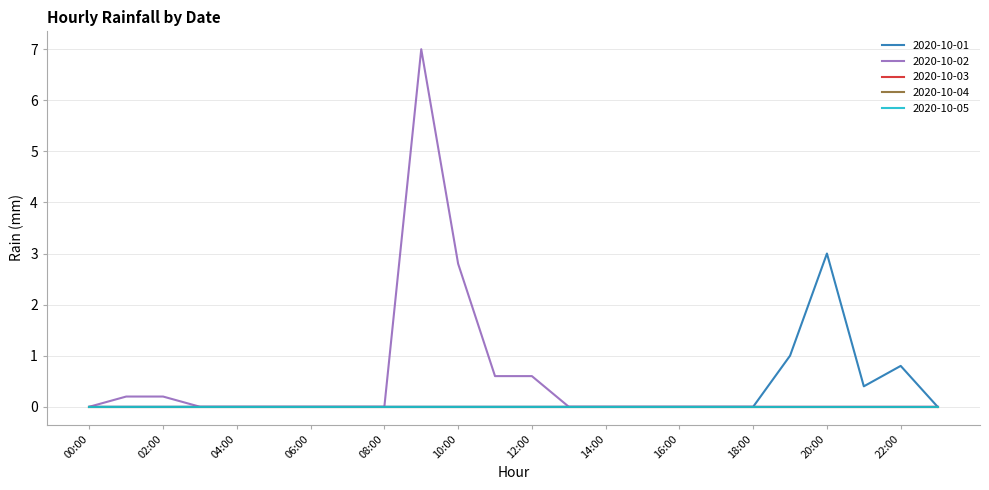

Is this an area chart (filled region under the line)?

No